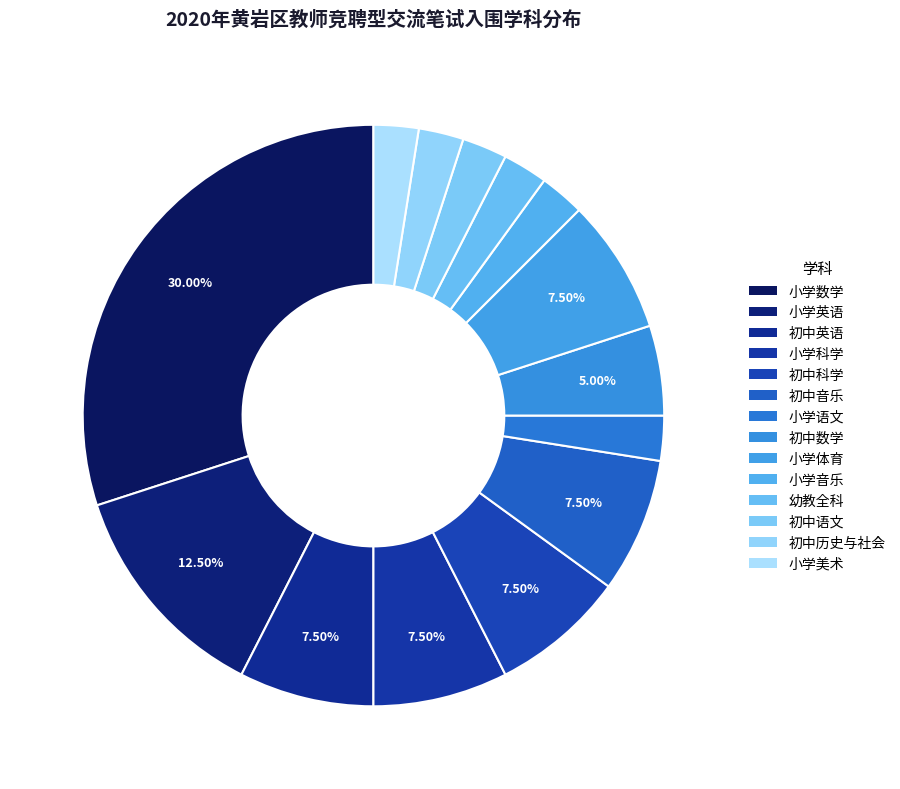

What percentage is NOT represented by 幼教全科?

97.5%